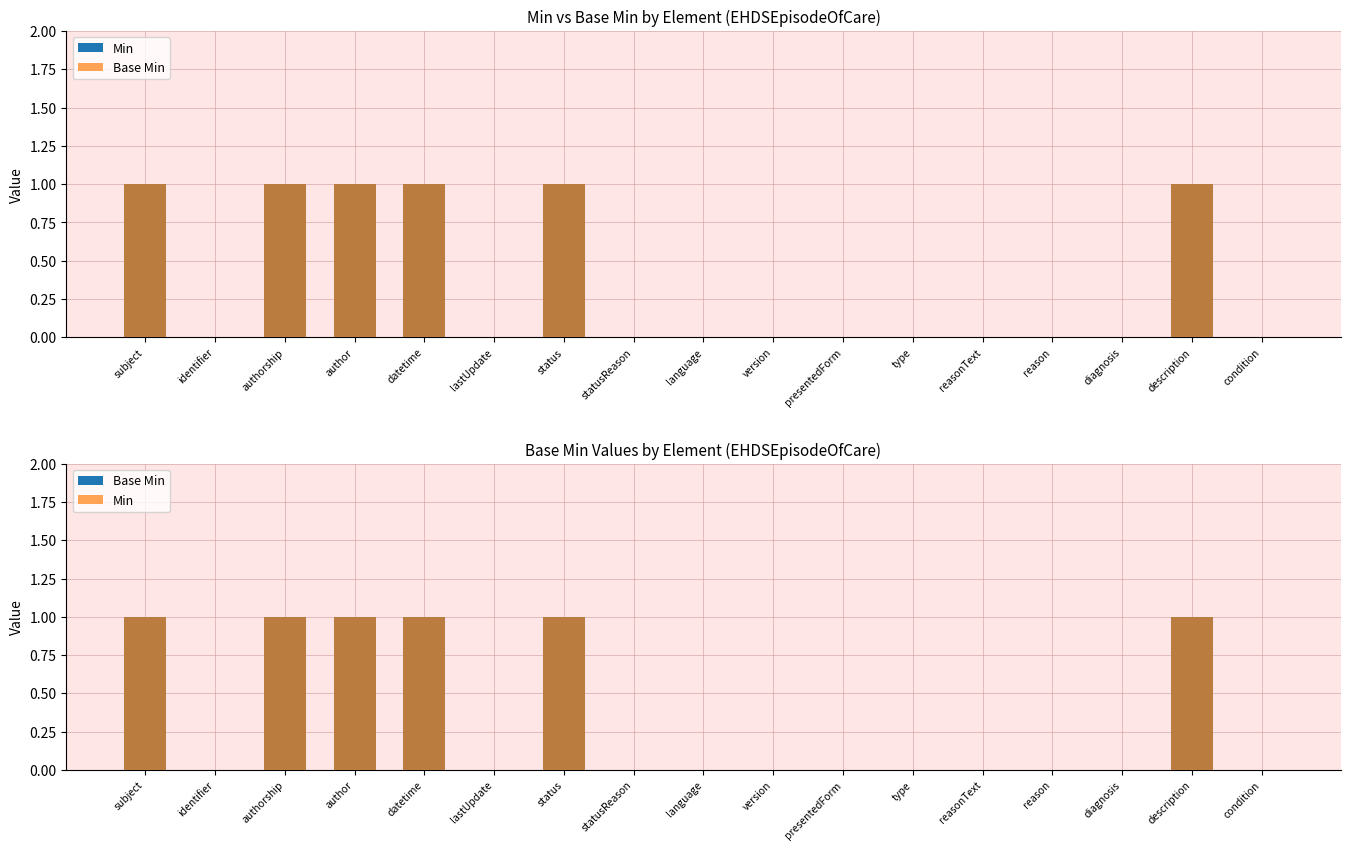

Reading left to right, list all the values displayed in this chart.

Min: subject=1	identifier=0	authorship=1	author=1	datetime=1	lastUpdate=0	status=1	statusReason=0	language=0	version=0	presentedForm=0	type=0	reasonText=0	reason=0	diagnosis=0	description=1	condition=0
Base Min: subject=1	identifier=0	authorship=1	author=1	datetime=1	lastUpdate=0	status=1	statusReason=0	language=0	version=0	presentedForm=0	type=0	reasonText=0	reason=0	diagnosis=0	description=1	condition=0